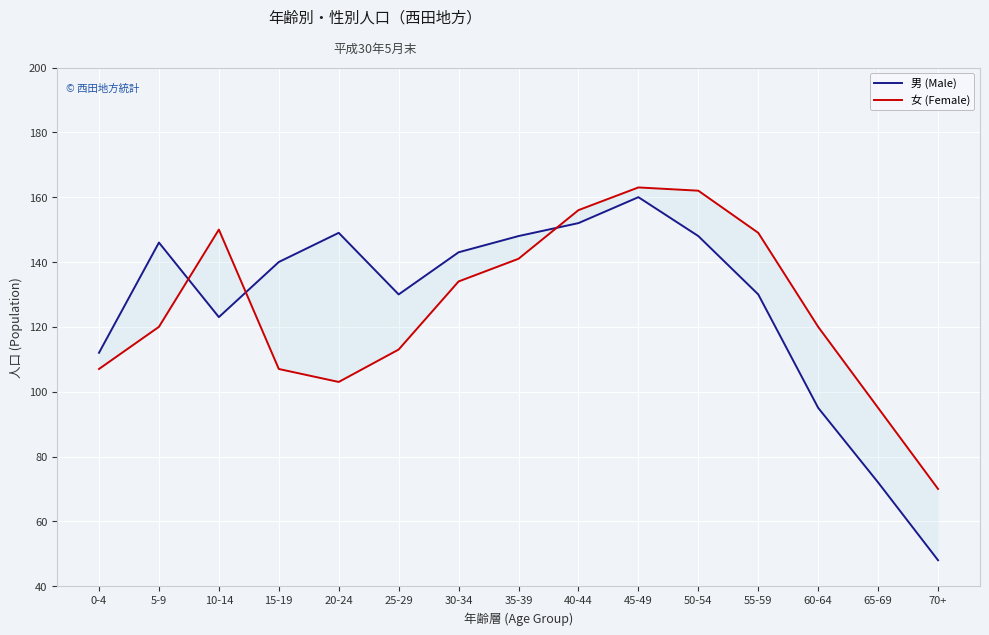

Rank the series by their average value, from lowest to highest.

女 (Female), 男 (Male)